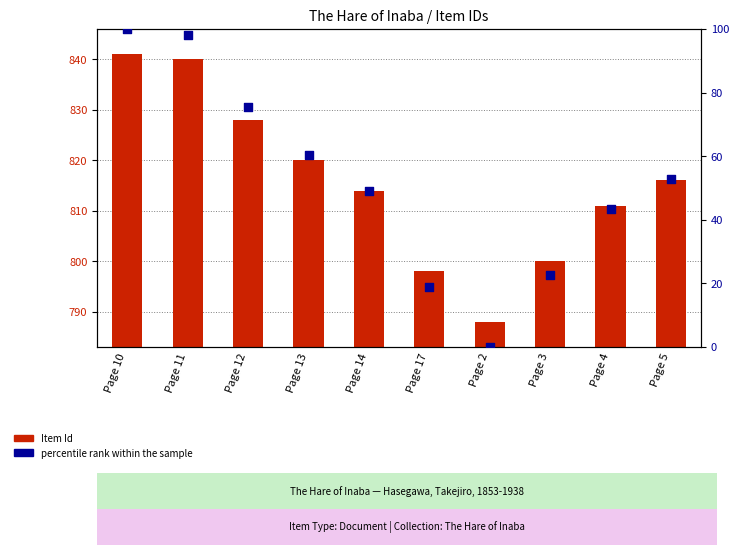

Is the value of percentile rank within the sample at Page 5 greater than the value of Item Id at Page 12?

No